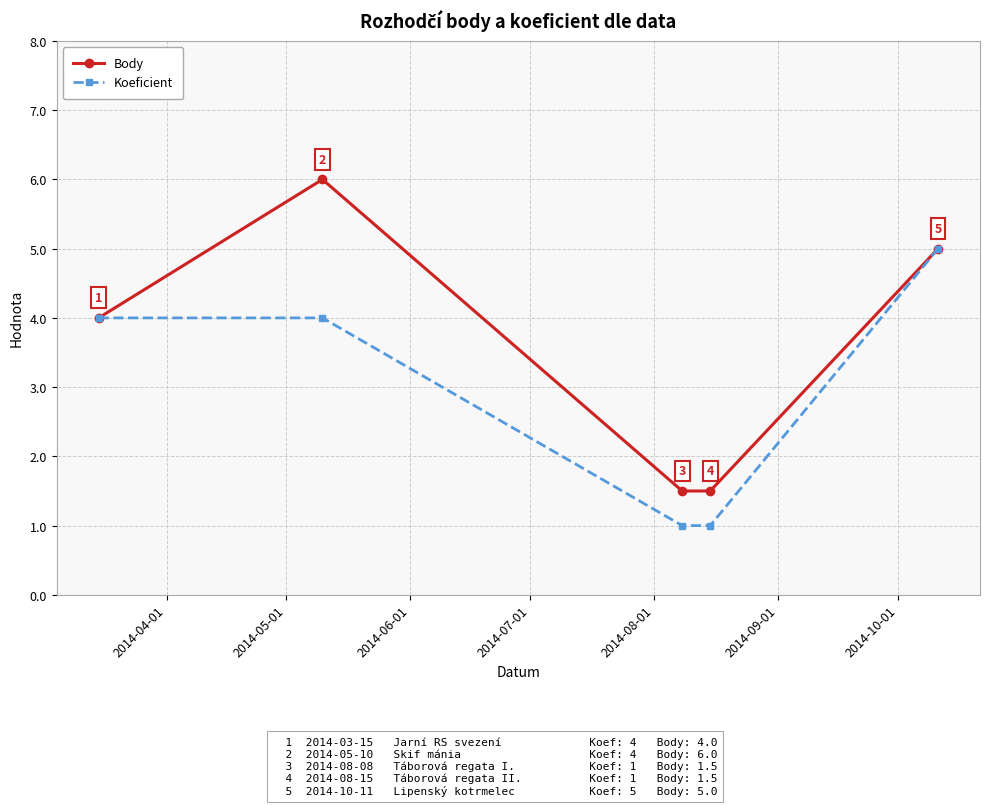

True or false: Koeficient has more than 1 points higher than both neighbors.

False